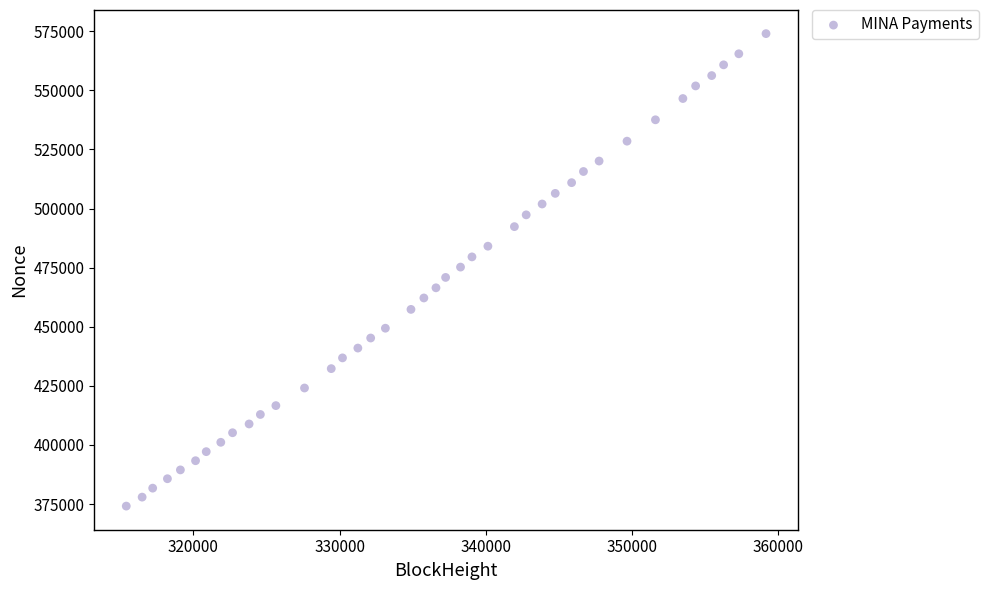

What is the range of Y values (max minus min)?

199883